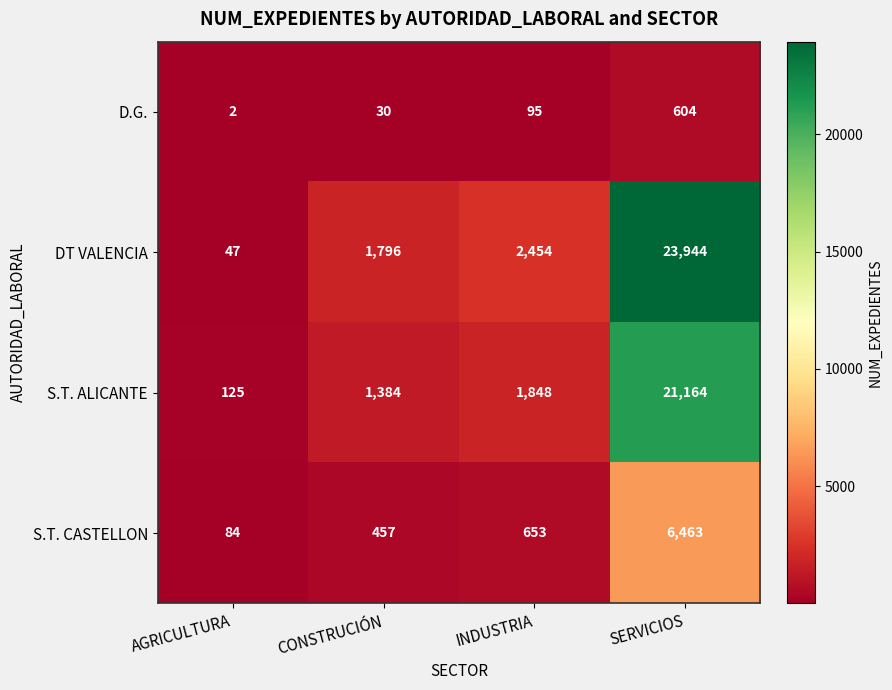

What is the sum of the S.T. ALICANTE values at INDUSTRIA and SERVICIOS?

23012